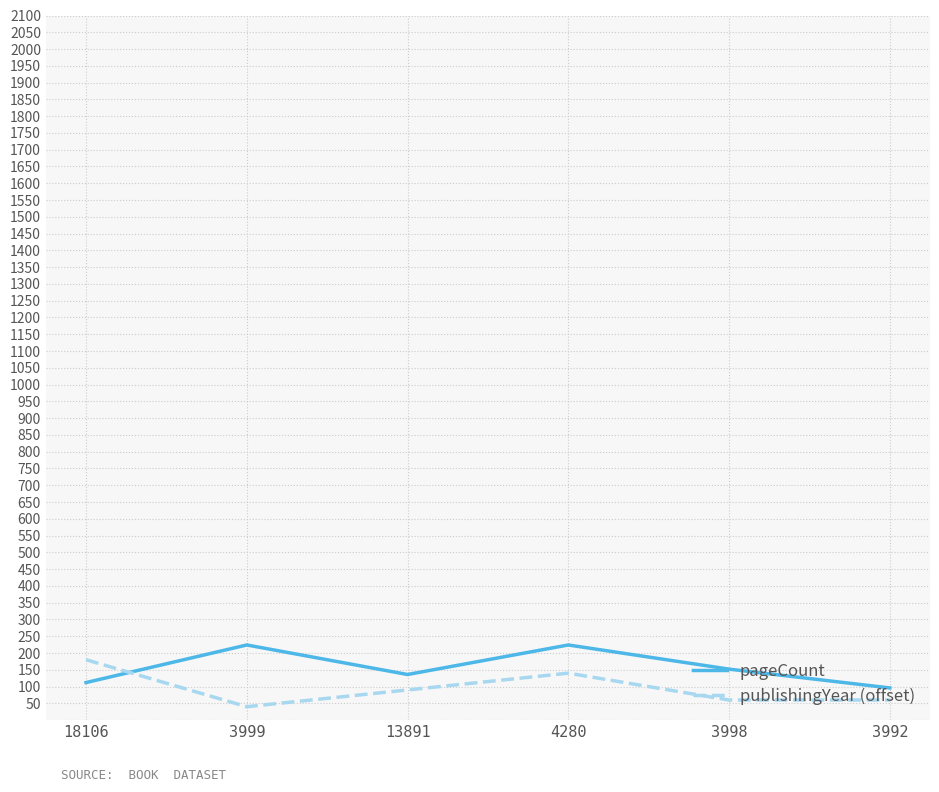

True or false: publishingYear (offset) has more than 1 points higher than both neighbors.

False